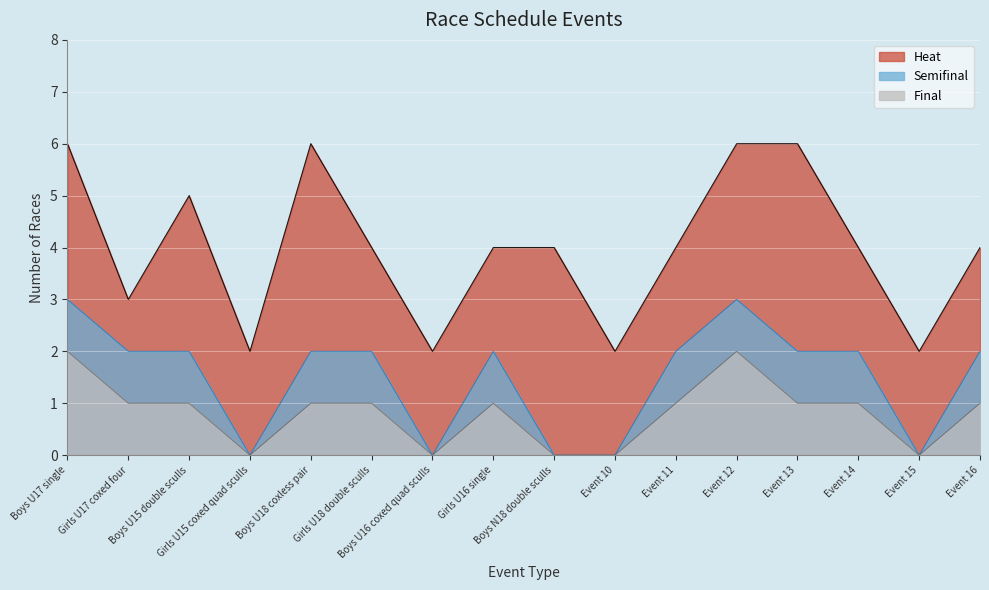

What is the total value across all series at Boys U17 single?

11